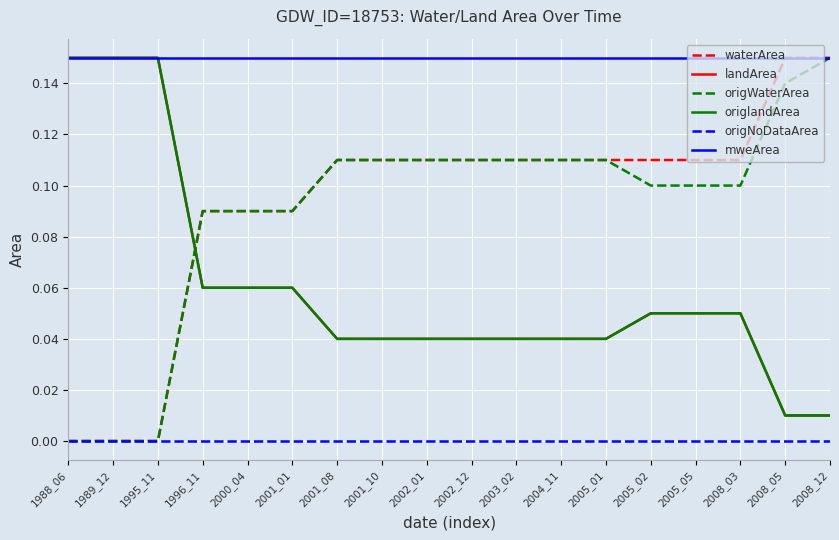

Is this an area chart (filled region under the line)?

No